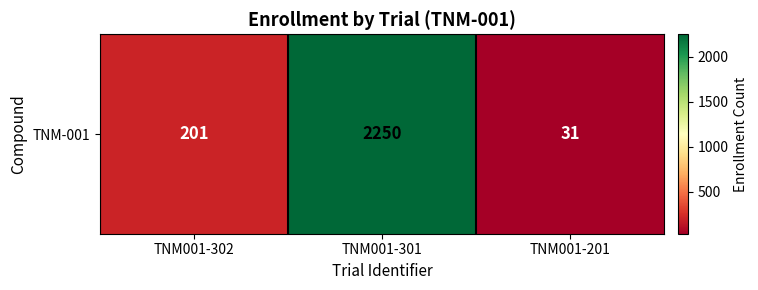

The value at TNM001-302 is 344. True or false?

False